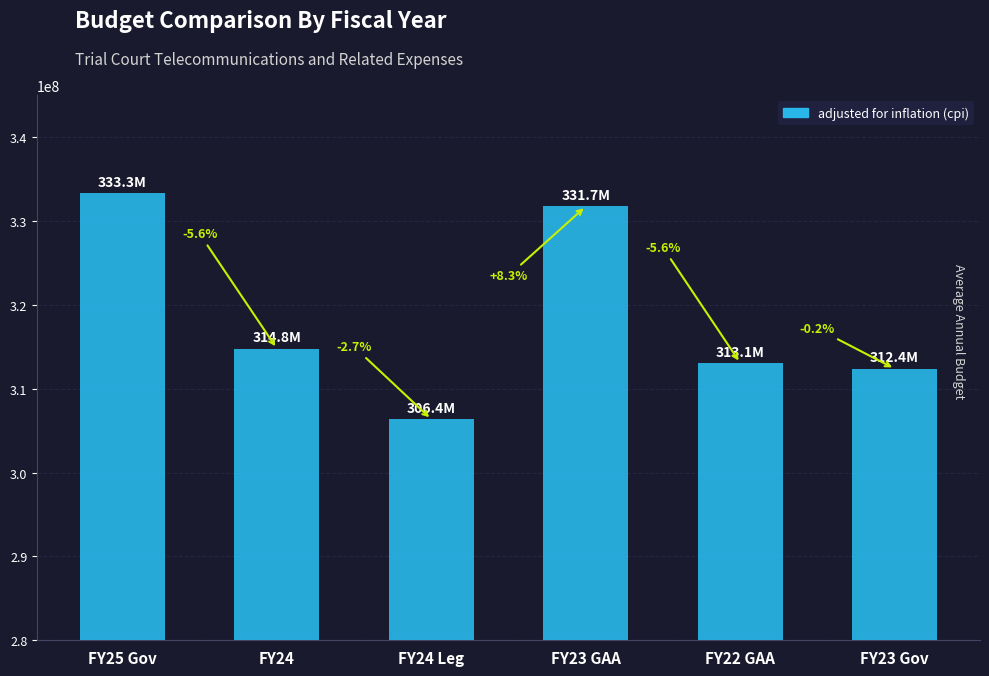

How many bars are there in total?

6